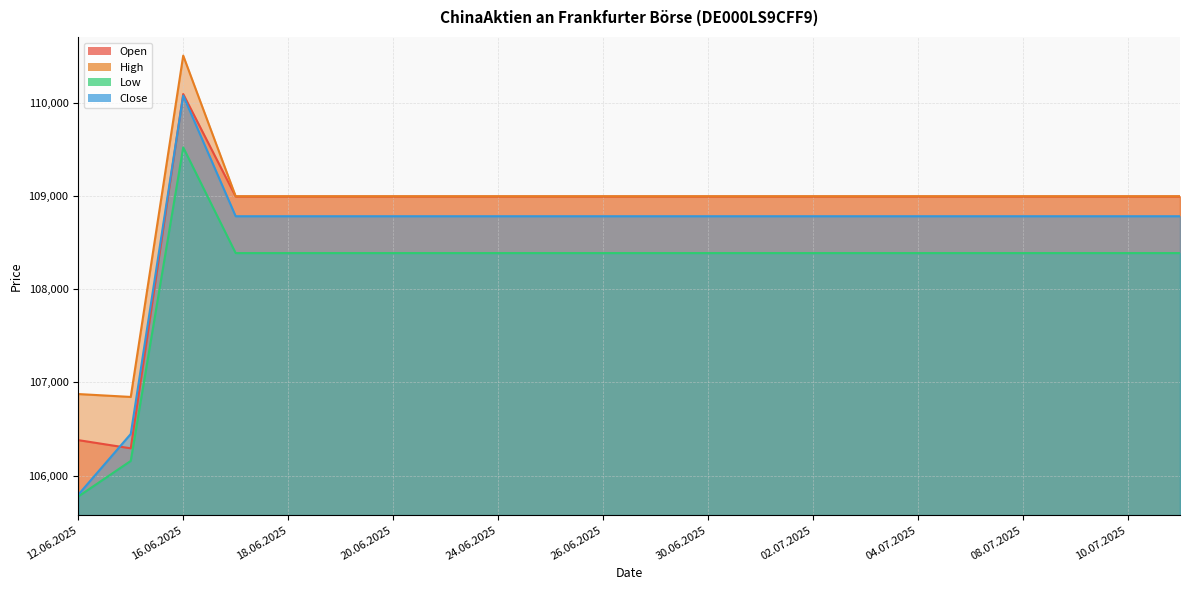

What is the highest value of the Close series?

110074